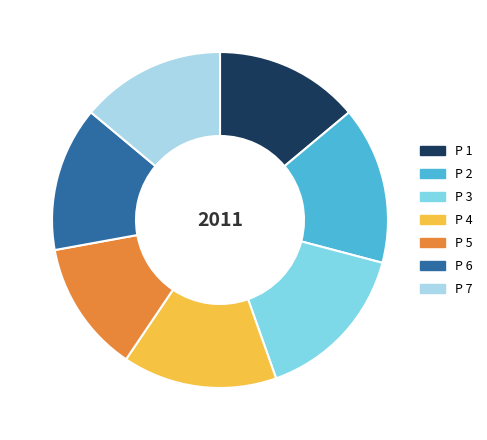

True or false: P 5 accounts for 13% of the total.

True